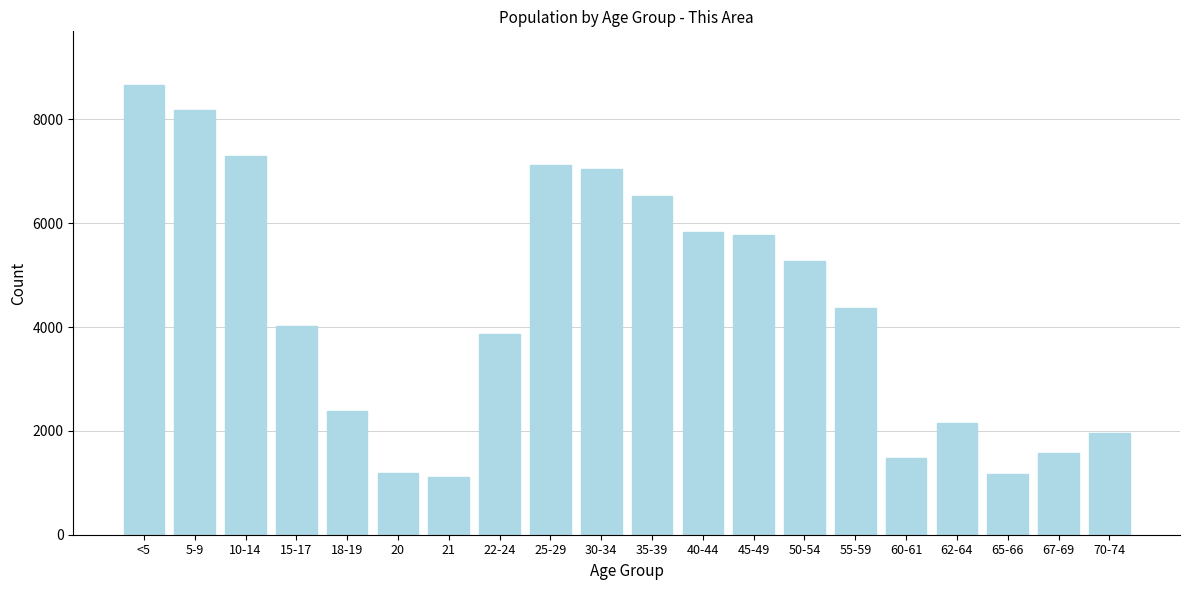

What is the minimum value shown in the chart?

1110